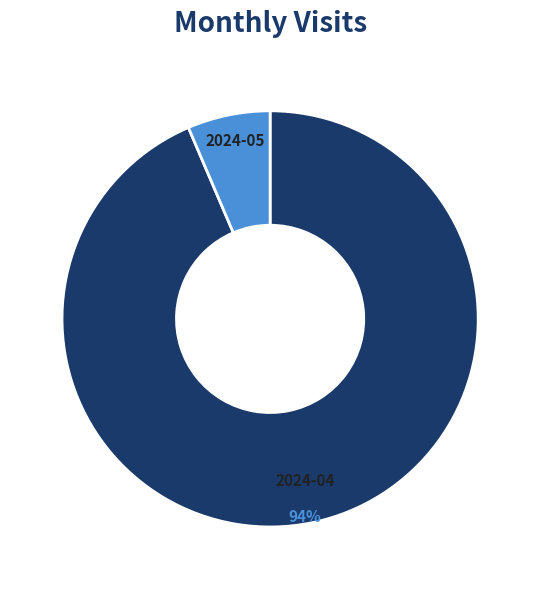

Is the sum of 2024-04 and 2024-05 greater than half?

Yes